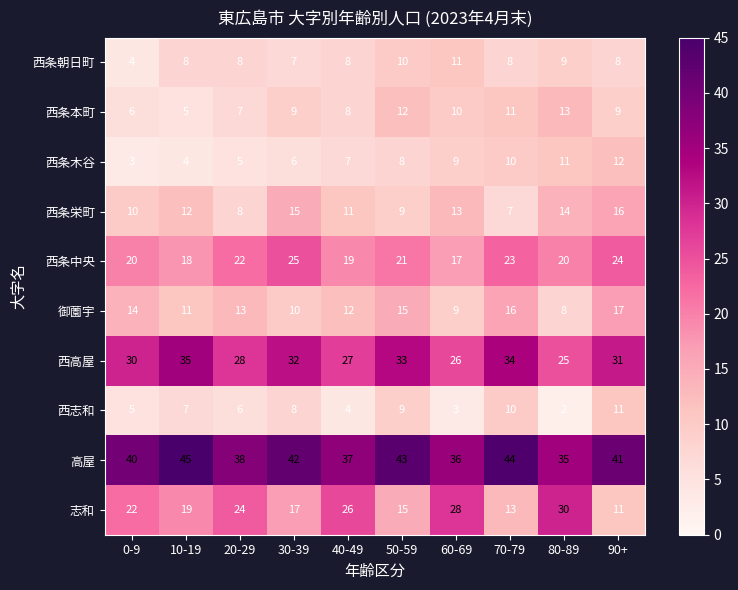

Which category has the lowest value across all series?

80-89